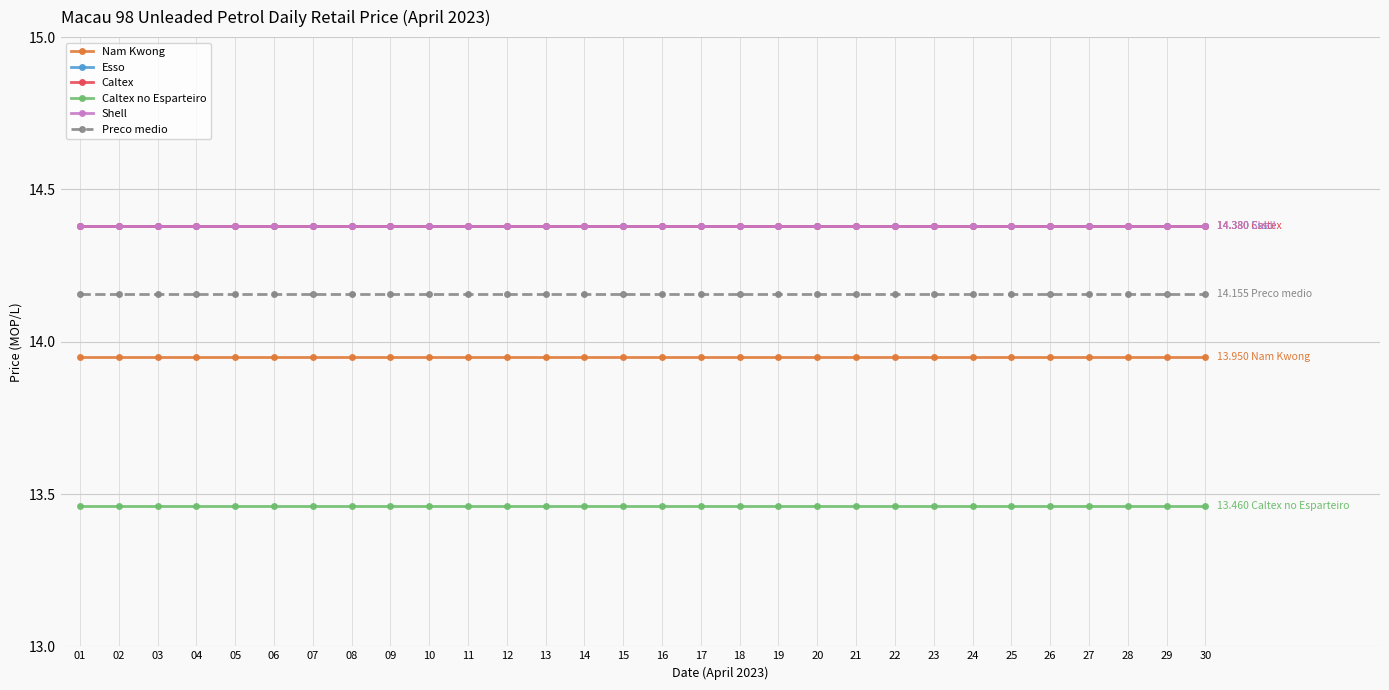

Does the chart have visible grid lines?

Yes